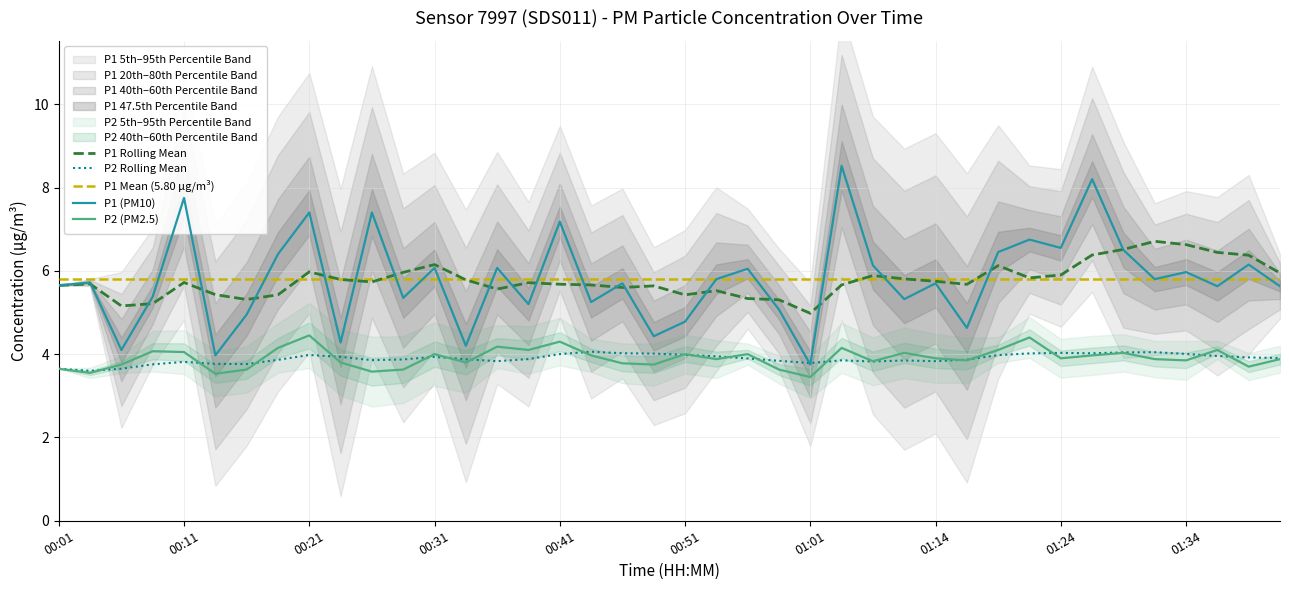

Which series has the largest range (max minus min)?

P1